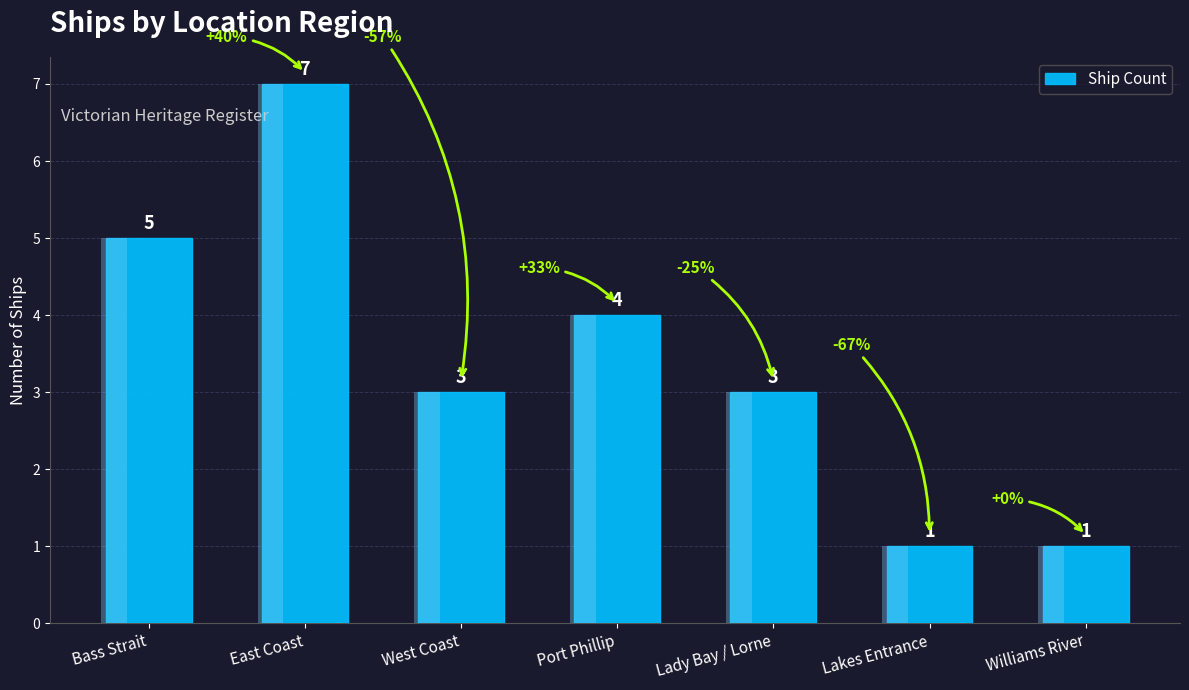

How many distinct data groups are displayed?

1